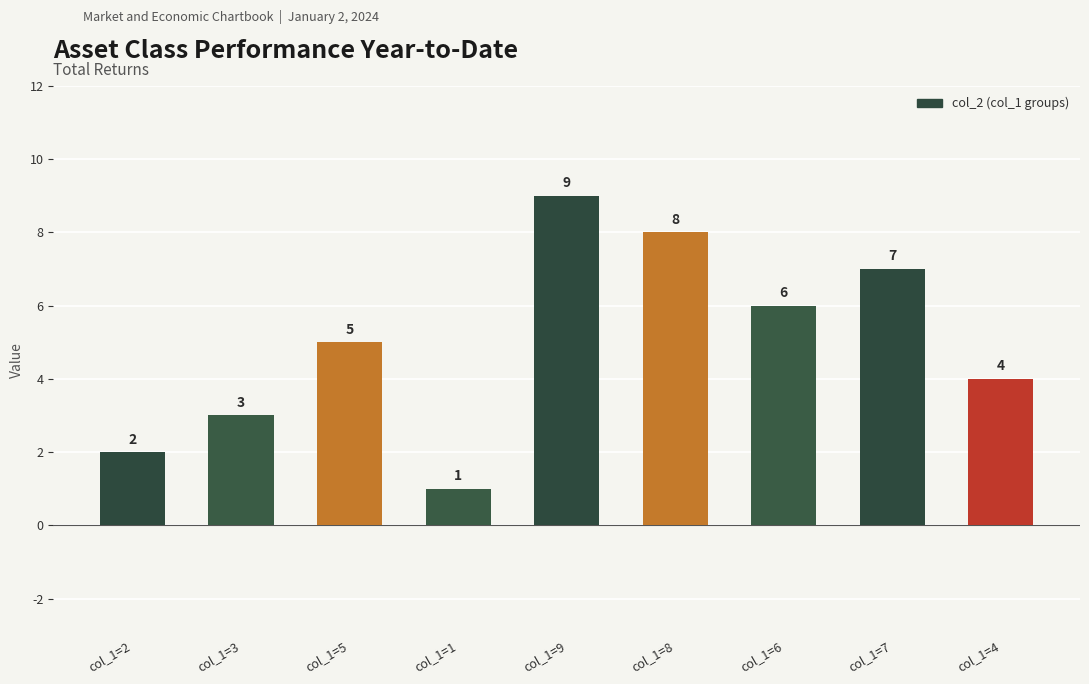

What is the maximum value shown in the chart?

9